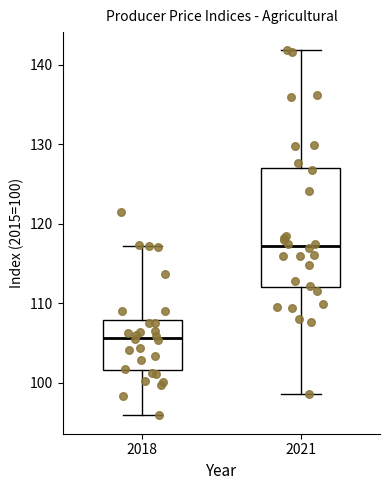

Reading left to right, transcribe this box plot: for each box, give where its median line is, the range the box spans, and where its two whiskers end, as read against the y-axis. The values are not printed on the chart, so give them approximately, as read against the axis.

2018: median 106, box 102 to 108, whiskers 96 to 117
2021: median 117, box 112 to 127, whiskers 99 to 142